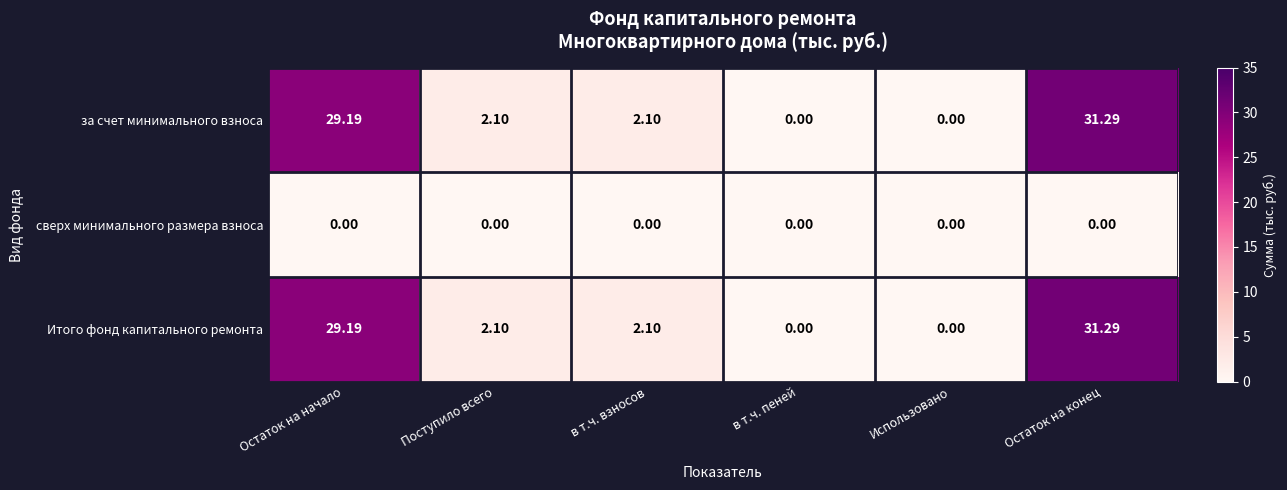

At which category is the sum across all series the highest?

Остаток на конец